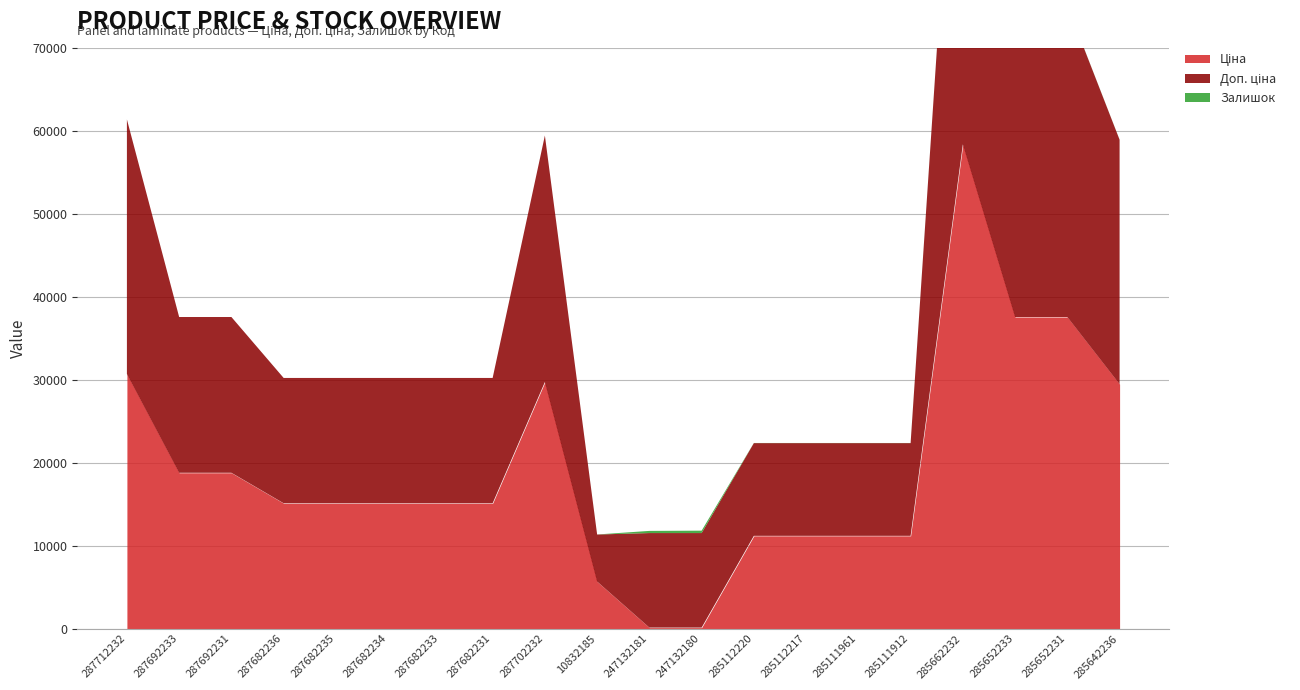

What is the average value of the Доп. ціна series?

20500.5